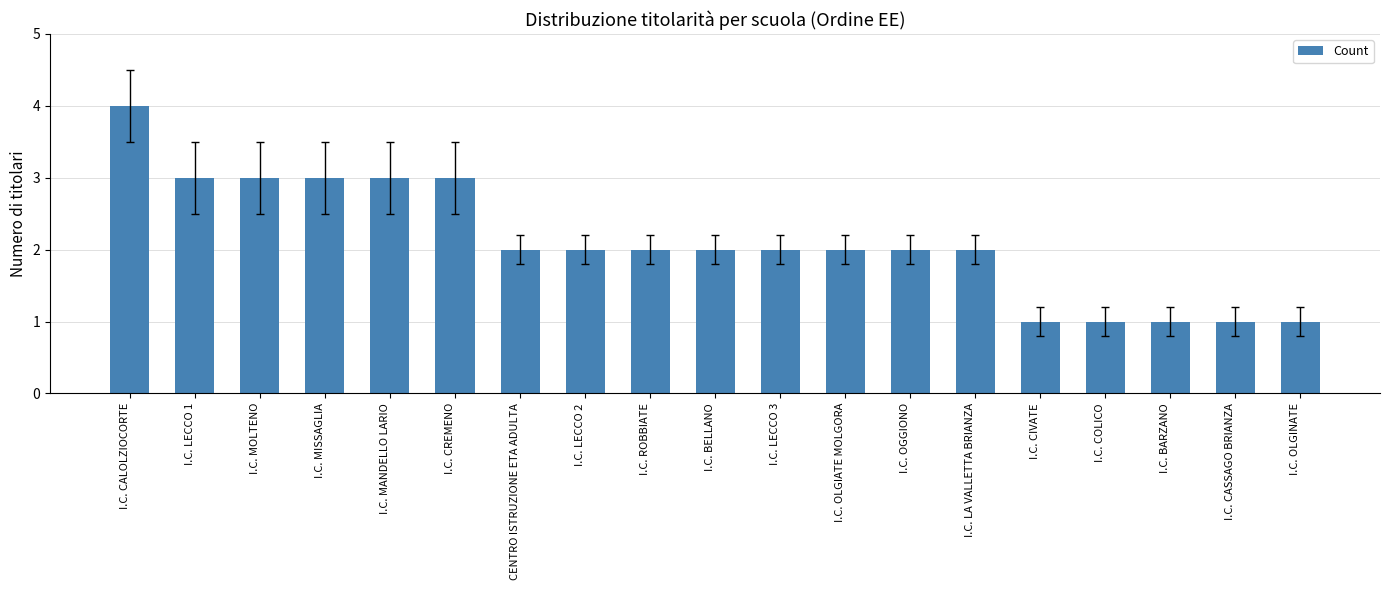

Reading right to left, list all the values displayed in this chart.

1	1	1	1	1	2	2	2	2	2	2	2	2	3	3	3	3	3	4